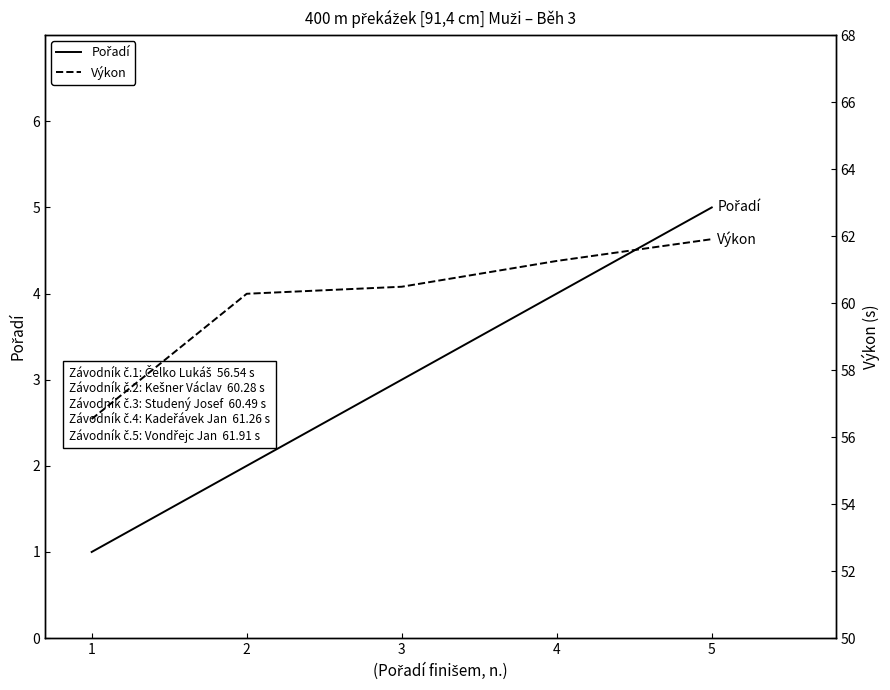

What is the difference between the Pořadí values at 5 and 4?

1.0